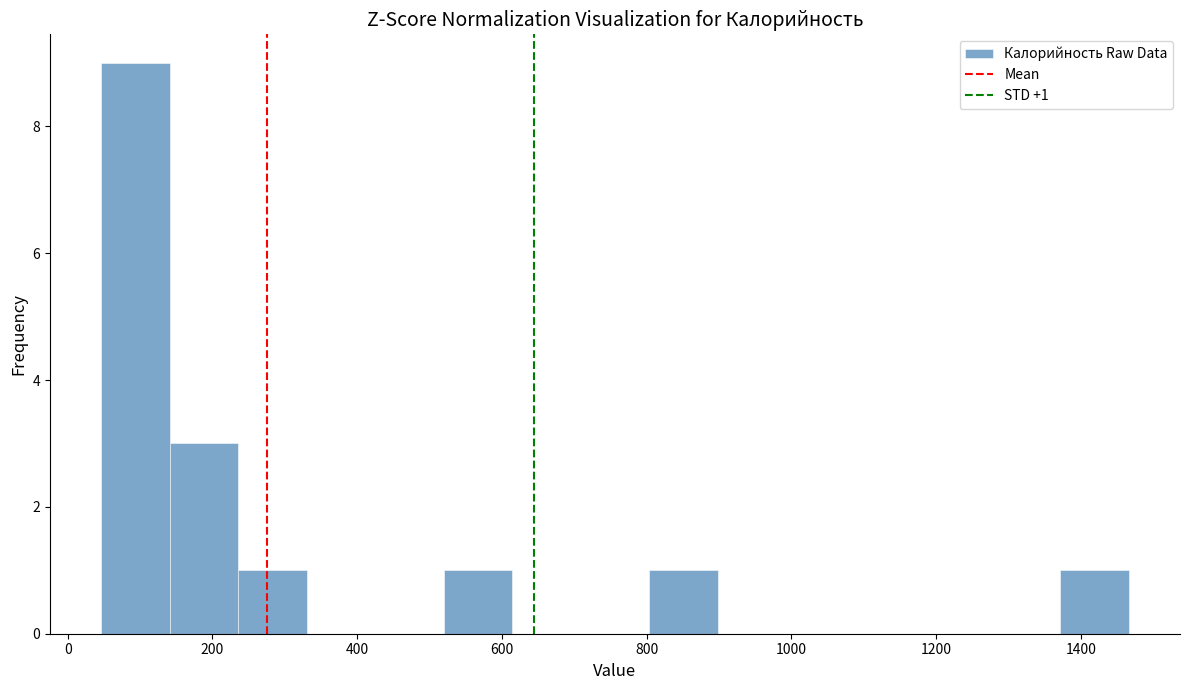

Over which range of the x-axis is the bar tallest?

40 to 140